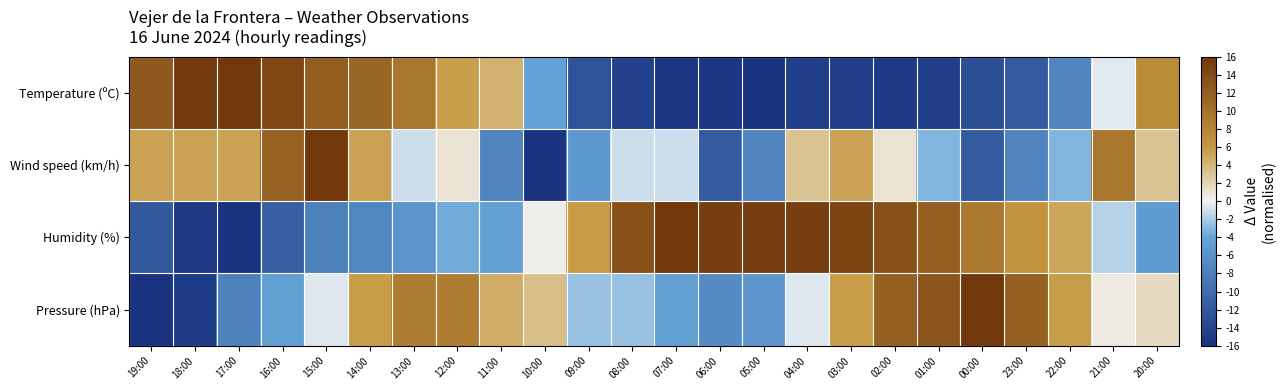

Which series has the widest spread of values?

Temperature (ºC)